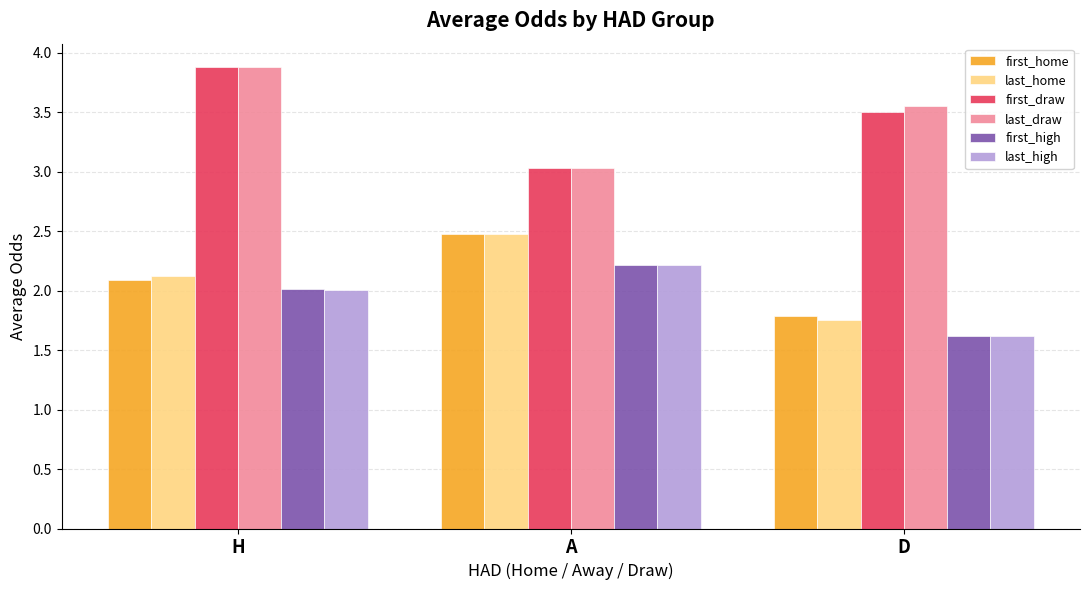

List the labels in order of last_high value, smallest first.

D, H, A